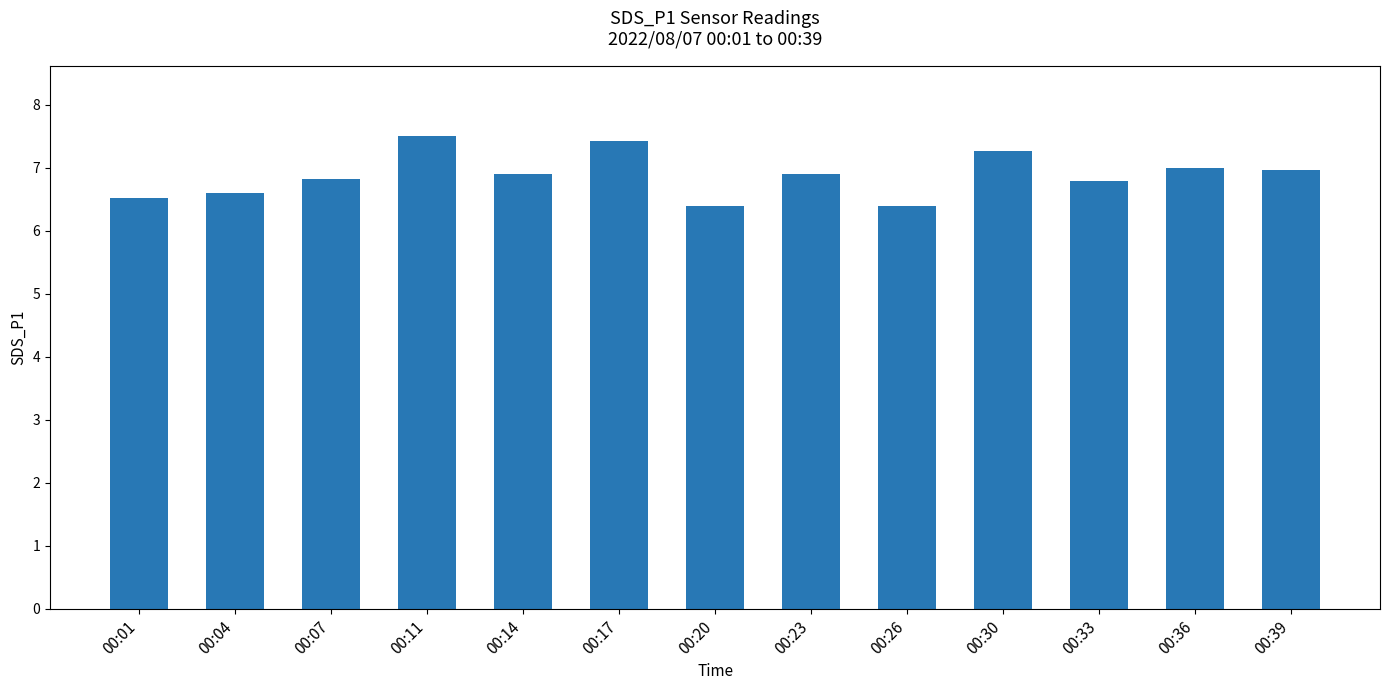

What is the sum of the values at 00:33 and 00:14?

13.7